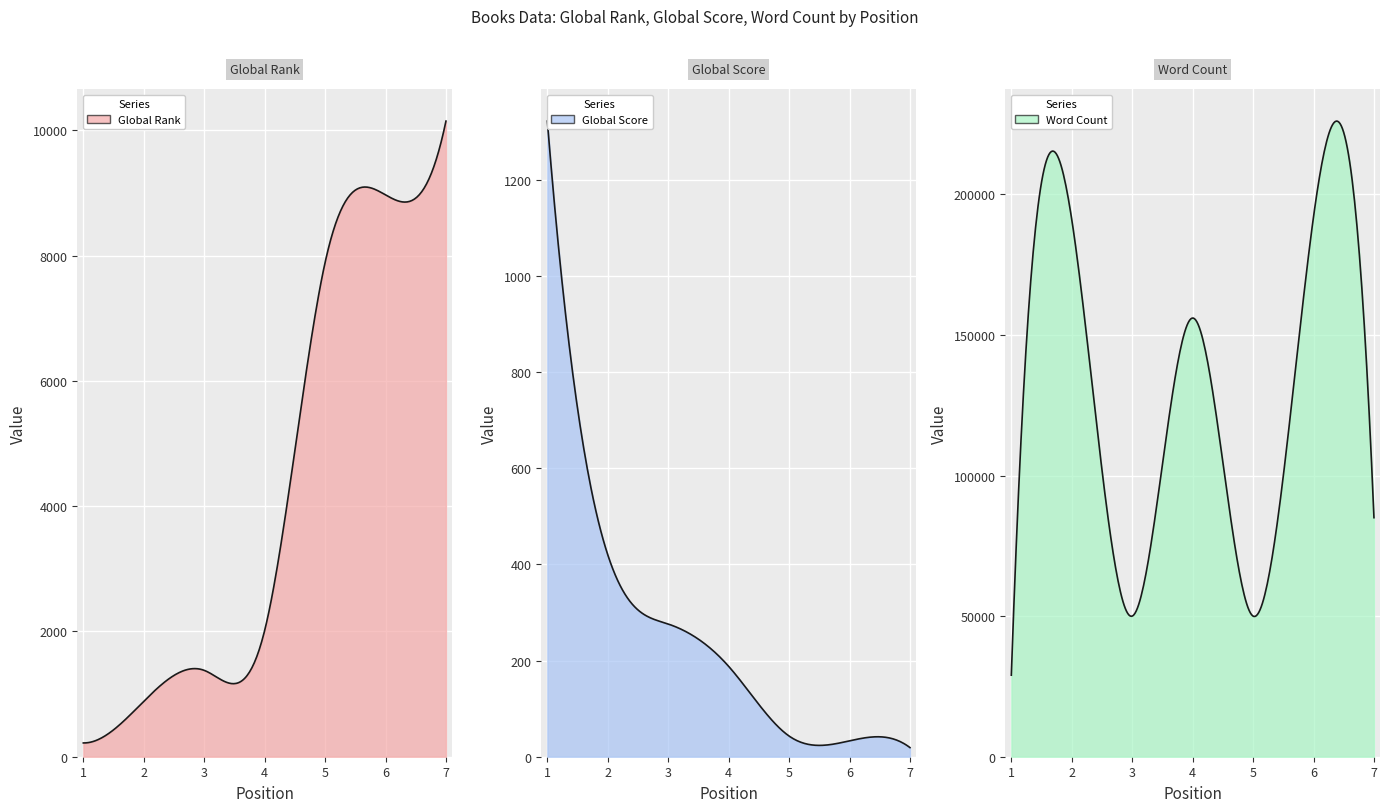

How many interior local valleys does the Word Count series have?

2